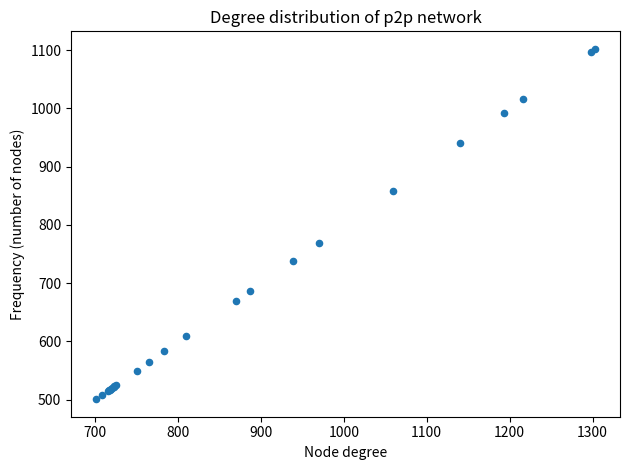

What Y value in the scatter plot is closest to 801?

769.0